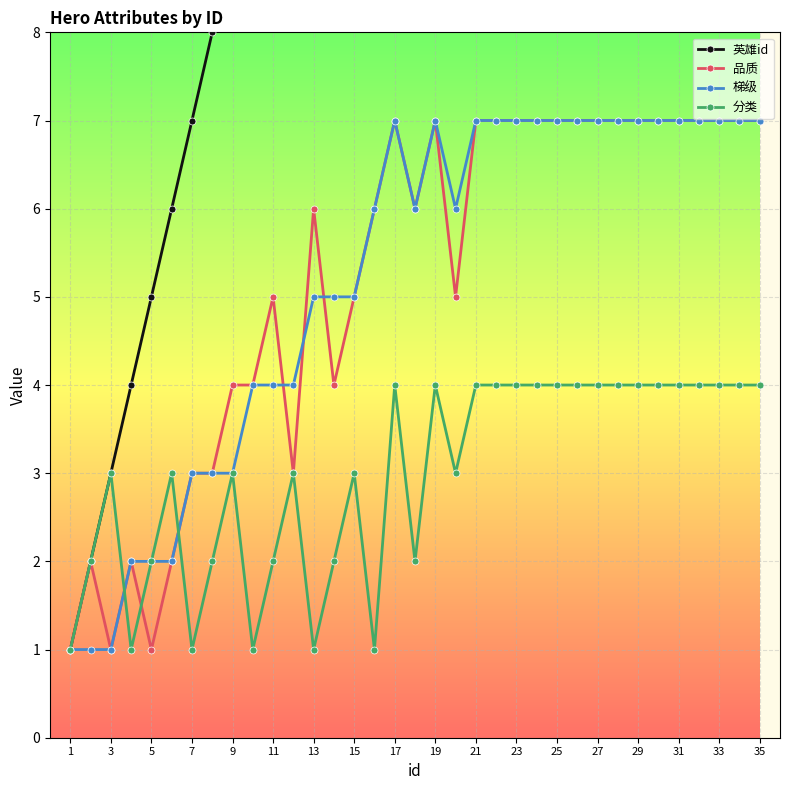

True or false: 分类 has a value of 4 at 23.

True